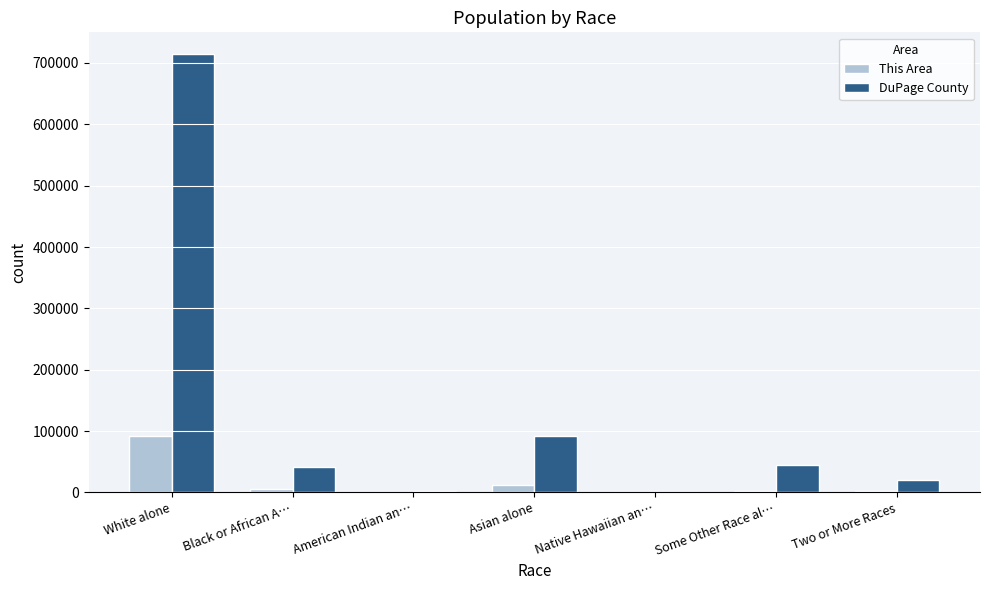

Which label corresponds to the largest value in the chart?

White alone